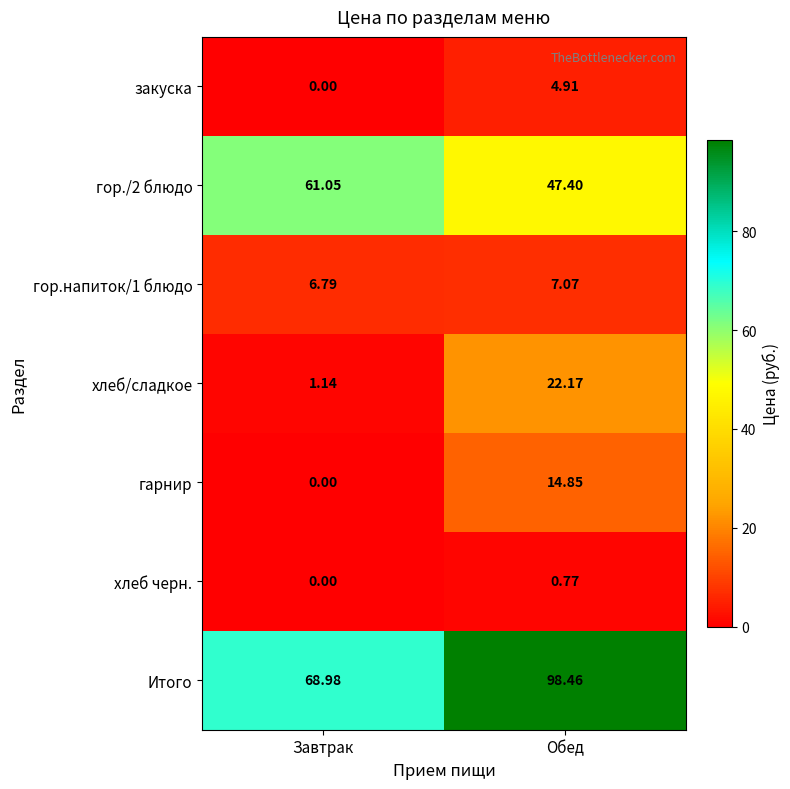

Is the value of Итого at Завтрак greater than the value of гарнир at Завтрак?

Yes